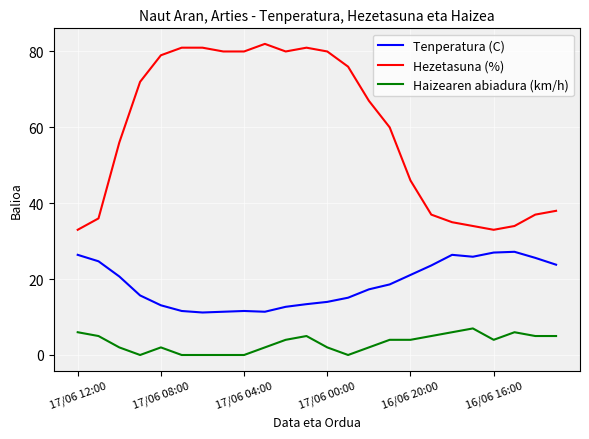

What is the greatest value displayed?

82.0